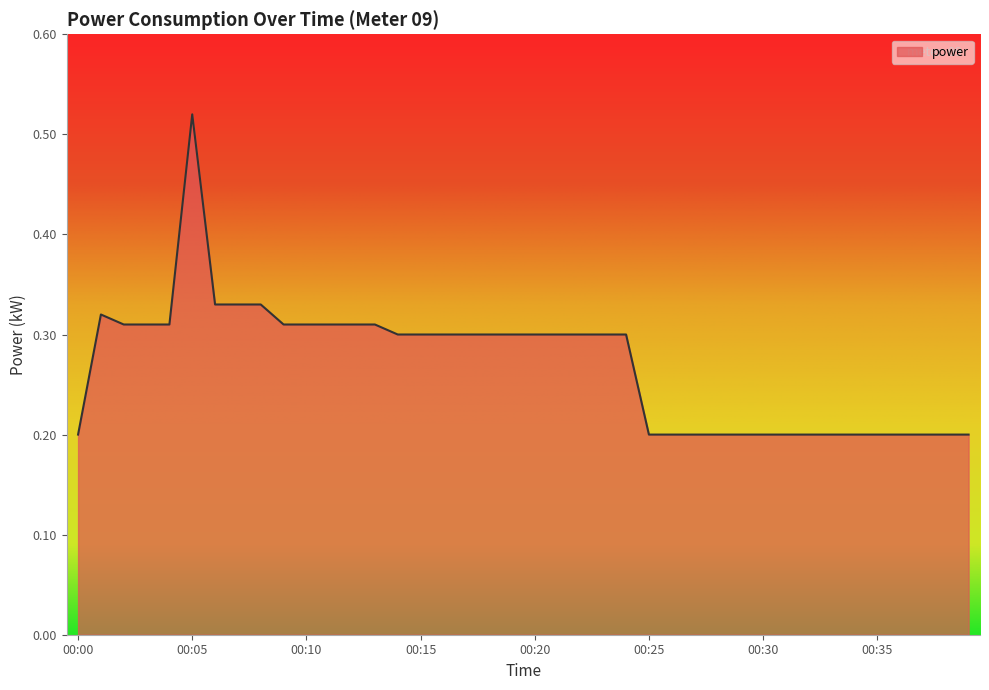

Where is the first local maximum?

00:01